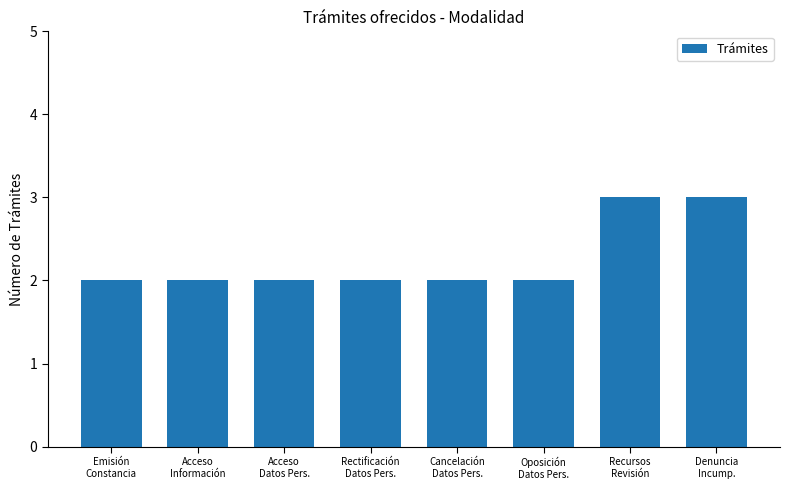

Are the bars horizontal?

No